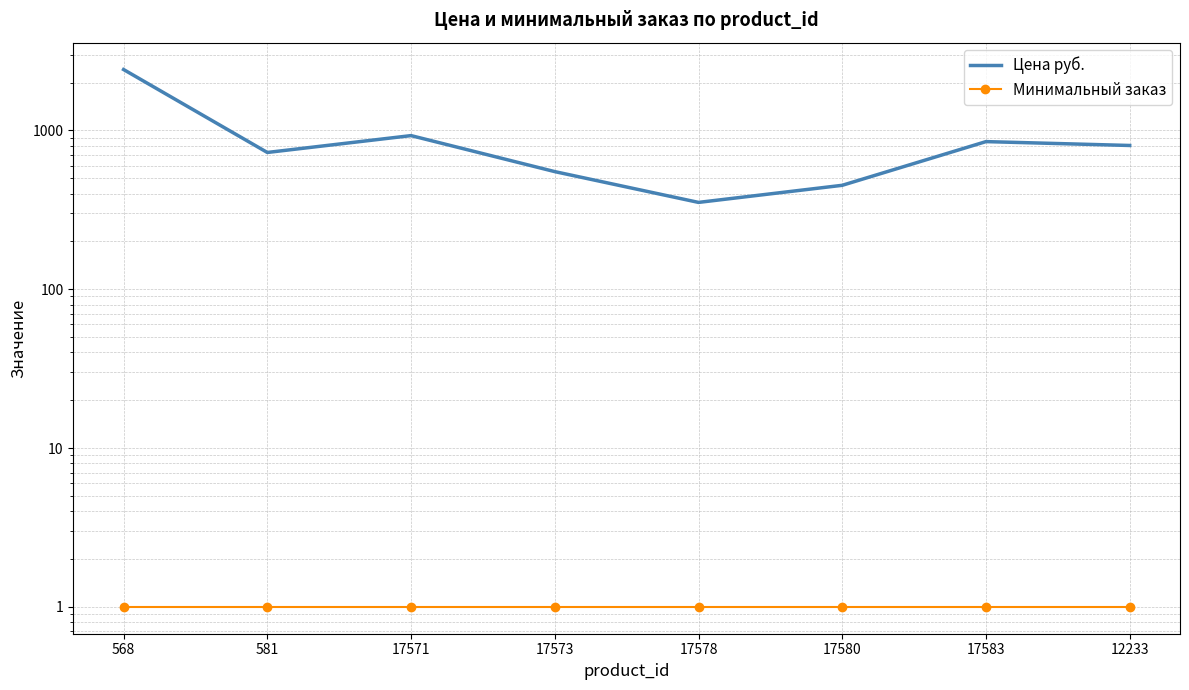

What is the average value of the Цена руб. series?

884.4